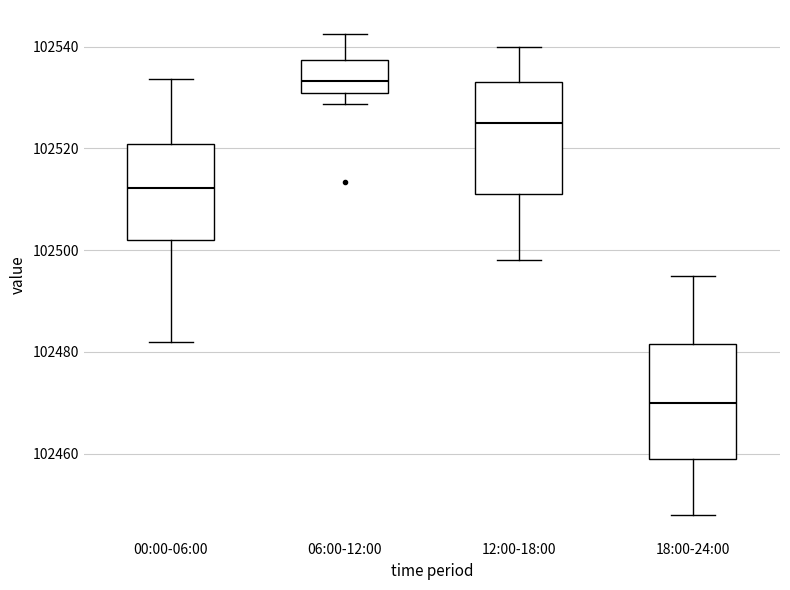

Which box's median line is the highest?

06:00-12:00